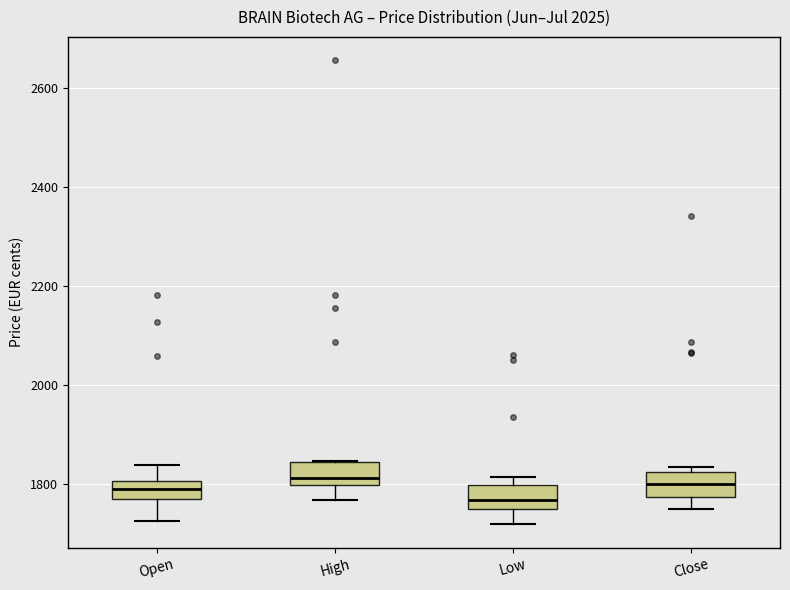

Which box's median line is the lowest?

Low